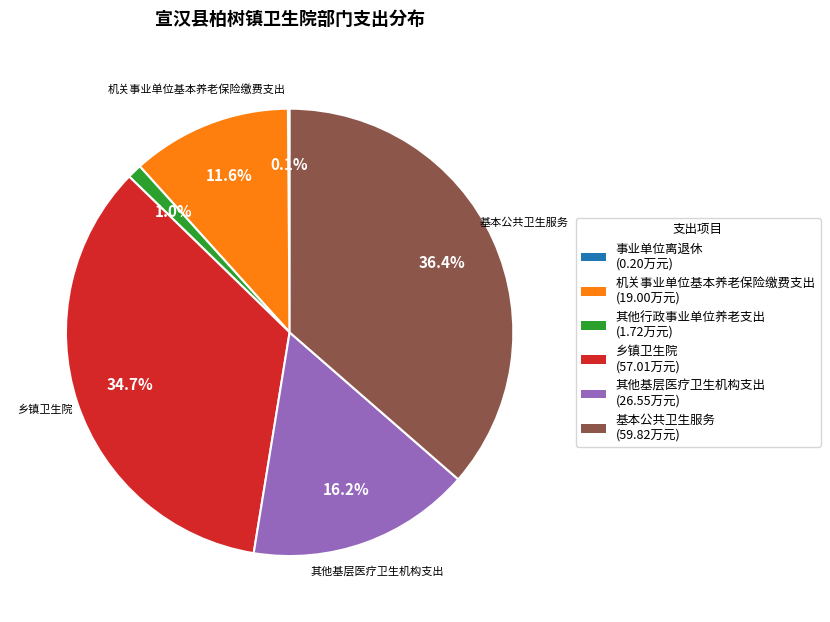

To the nearest percent, what percentage of the pie is 机关事业单位基本养老保险缴费支出?

12%